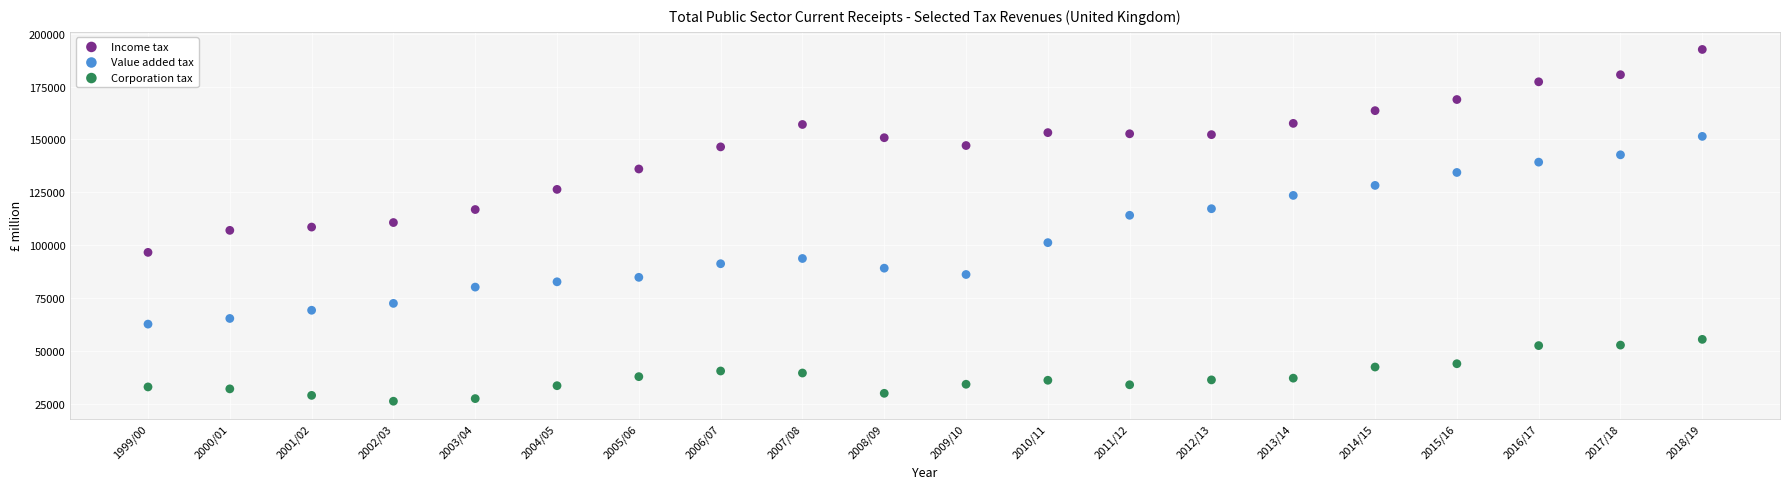

Which series contains the lowest Y value?

Corporation tax